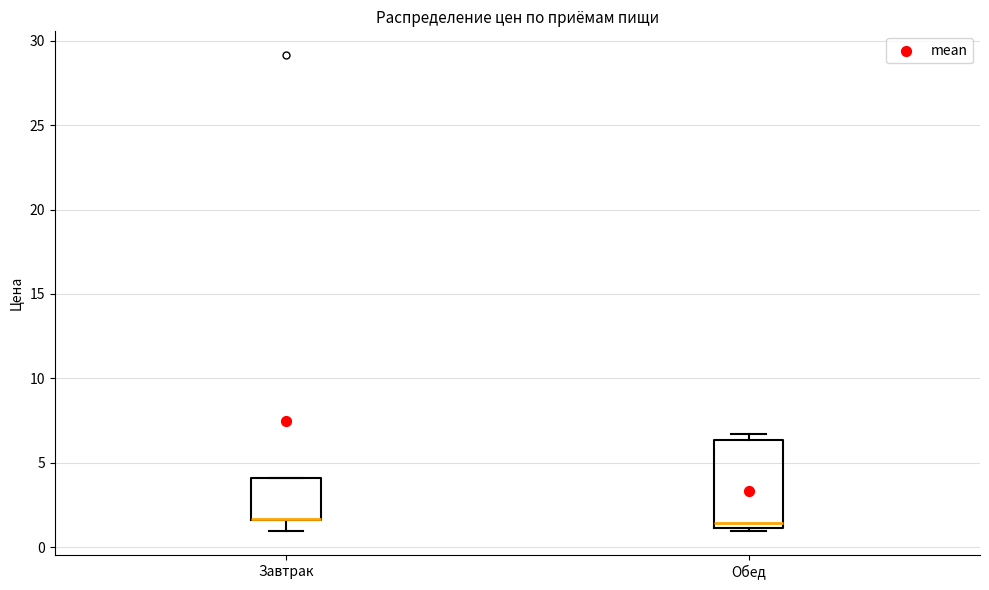

Reading left to right, transcribe this box plot: for each box, give where its median line is, the range the box spans, and where its two whiskers end, as read against the y-axis. The values are not printed on the chart, so give them approximately, as read against the axis.

Завтрак: median 1.5 (drawn on the box's lower edge), box 1.5 to 4.0, whiskers 1.0 to 4.0
Обед: median 1.5, box 1.0 to 6.5, whiskers 1.0 (just below the box's lower edge) to 6.5 (just above the box's upper edge)